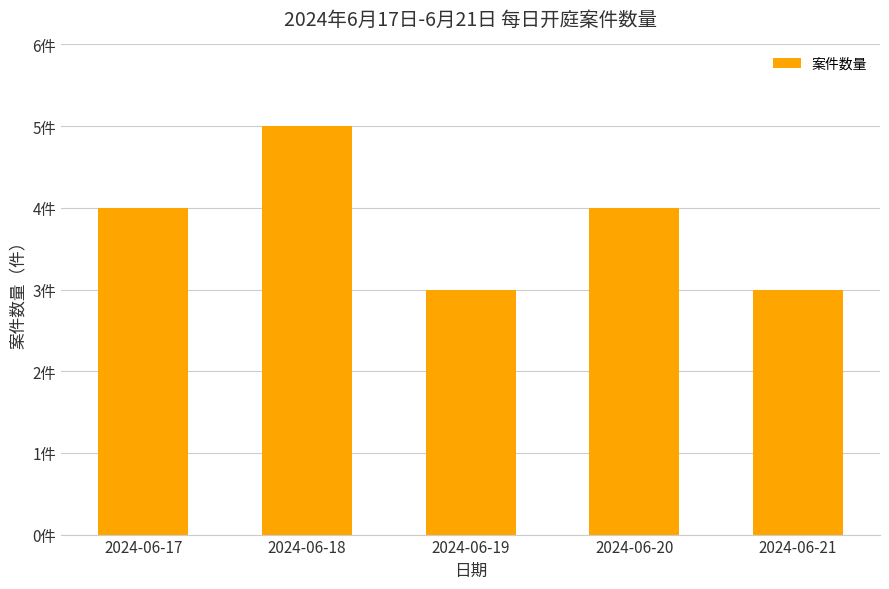

List the labels in order of value, smallest first.

2024-06-19, 2024-06-21, 2024-06-17, 2024-06-20, 2024-06-18